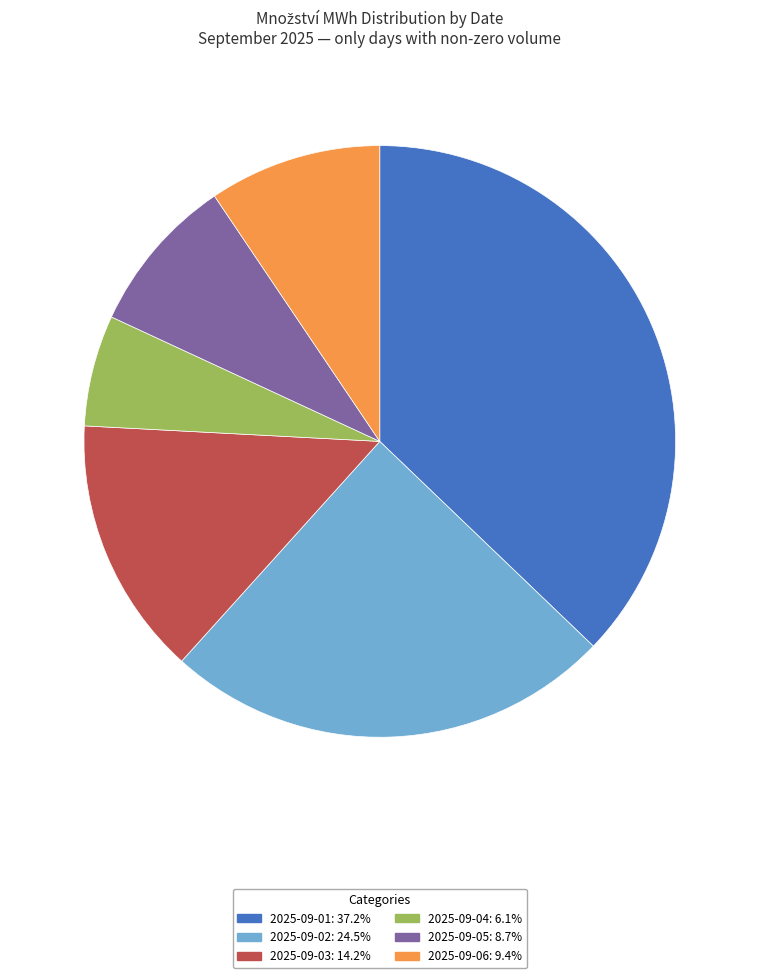

Is there a majority slice in this chart?

No